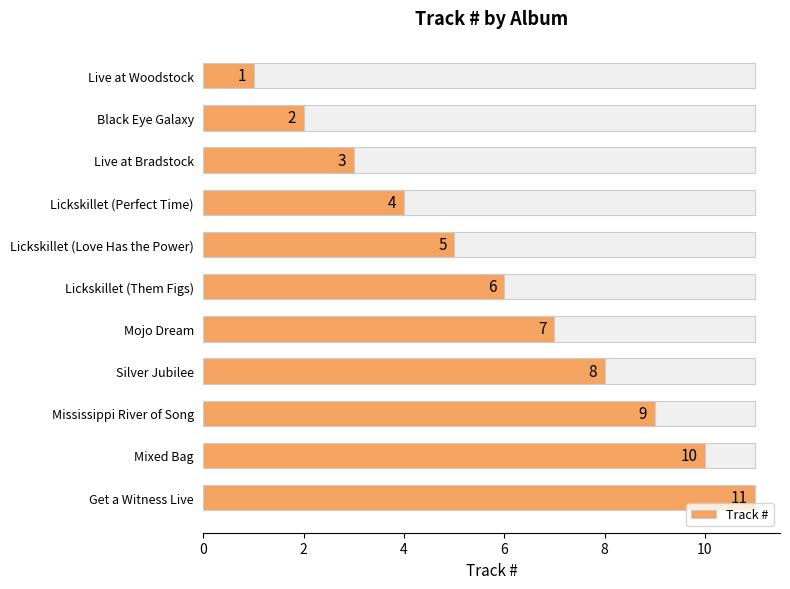

What is the greatest value displayed?

11